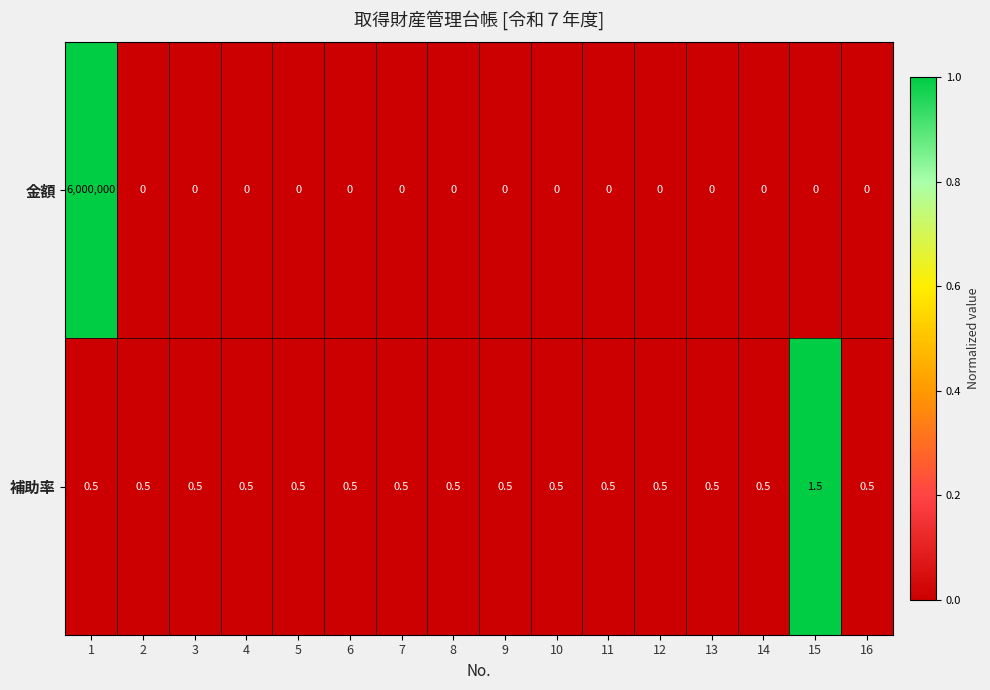

True or false: 補助率 has a value of 0.5 at 1.

True